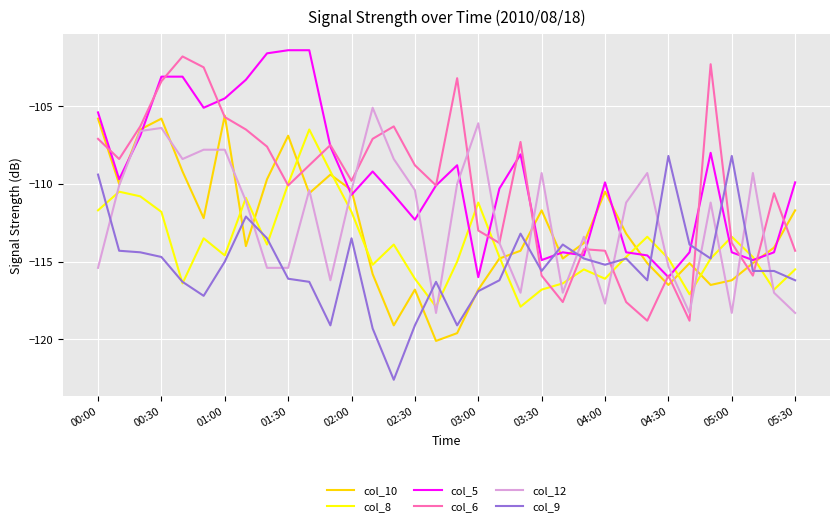

Which series has the largest range (max minus min)?

col_6